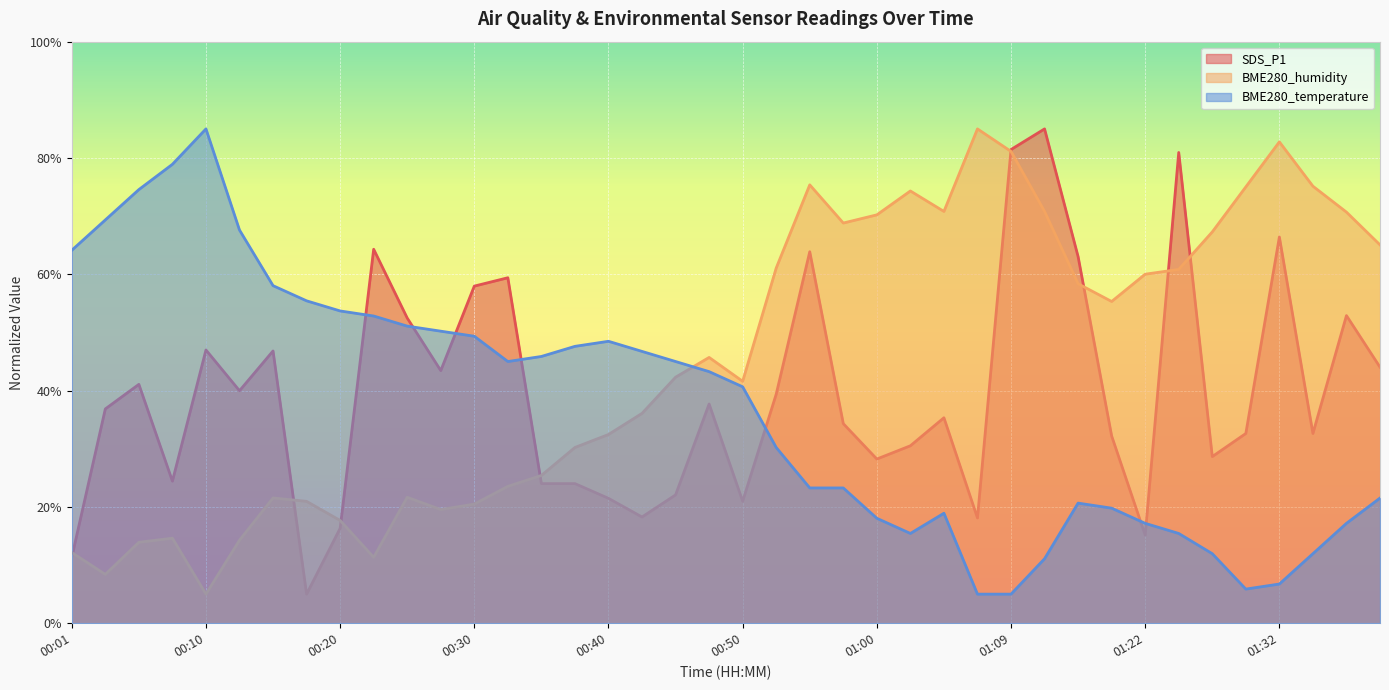

Where is the first local maximum for SDS_P1?

00:06